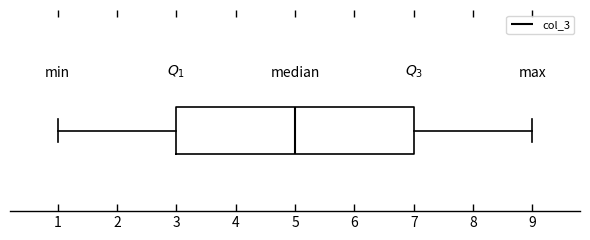

Read this box plot against the x-axis: the position of the median line, the range covered by the box, and the ends of both whiskers. The values are not printed on the chart, so give them approximately, as read against the axis.

median 5, box 3 to 7, whiskers 1 to 9